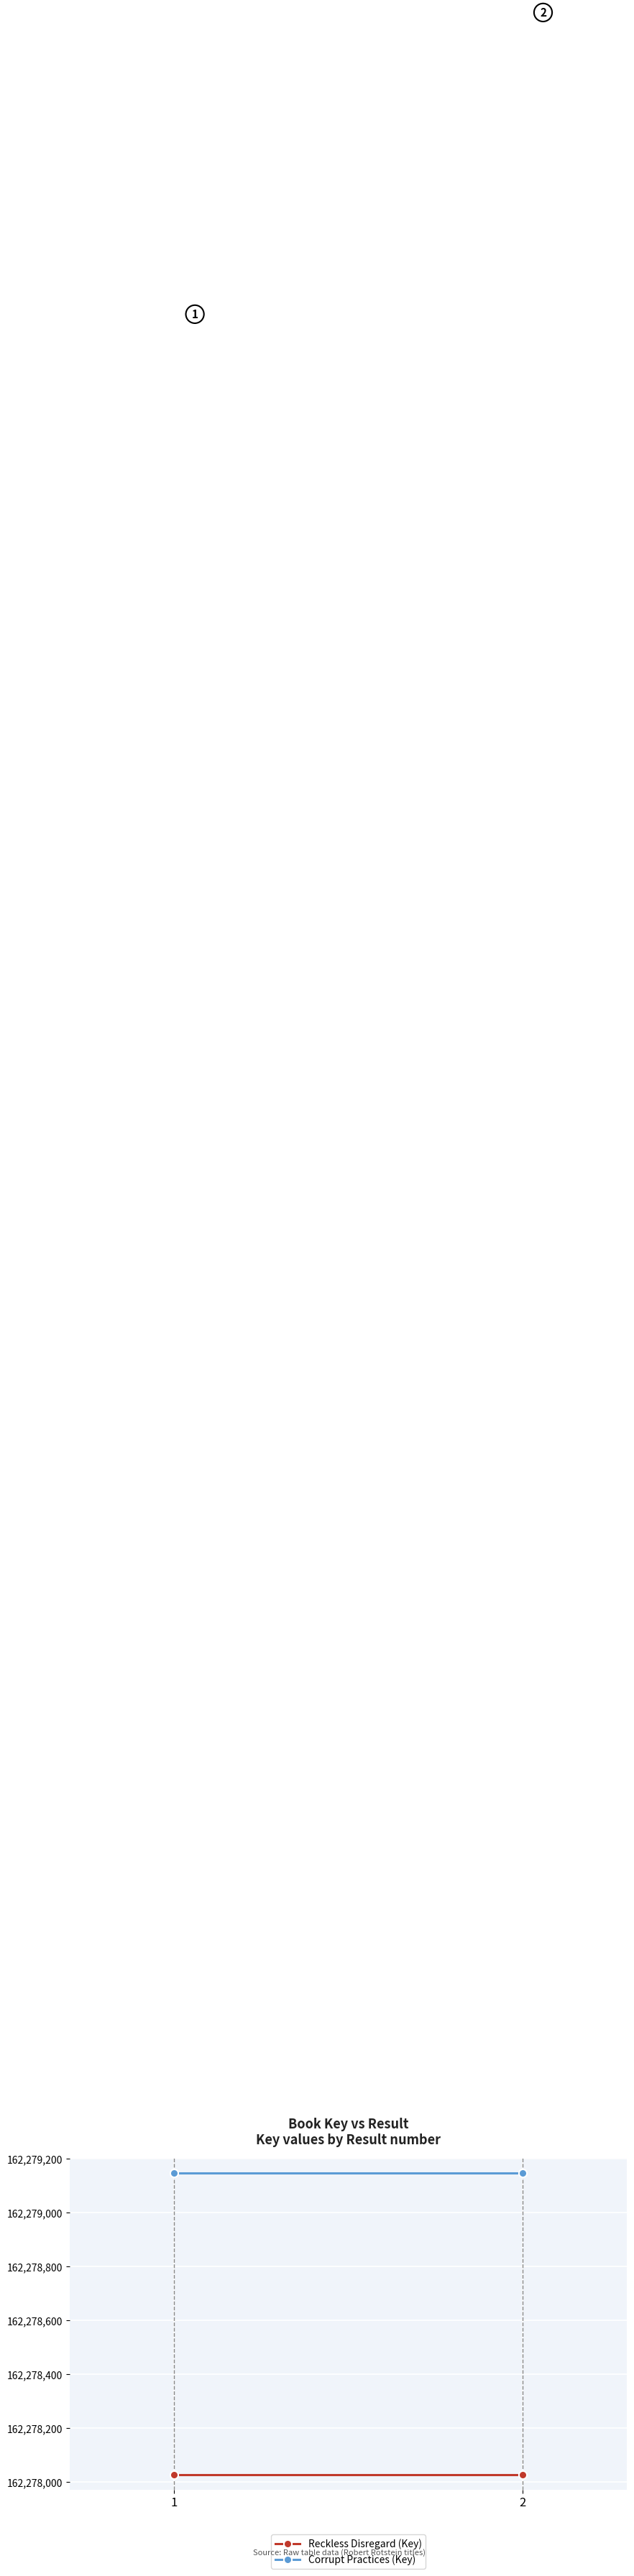

What are all the series names shown in the legend?

Reckless Disregard (Key), Corrupt Practices (Key)